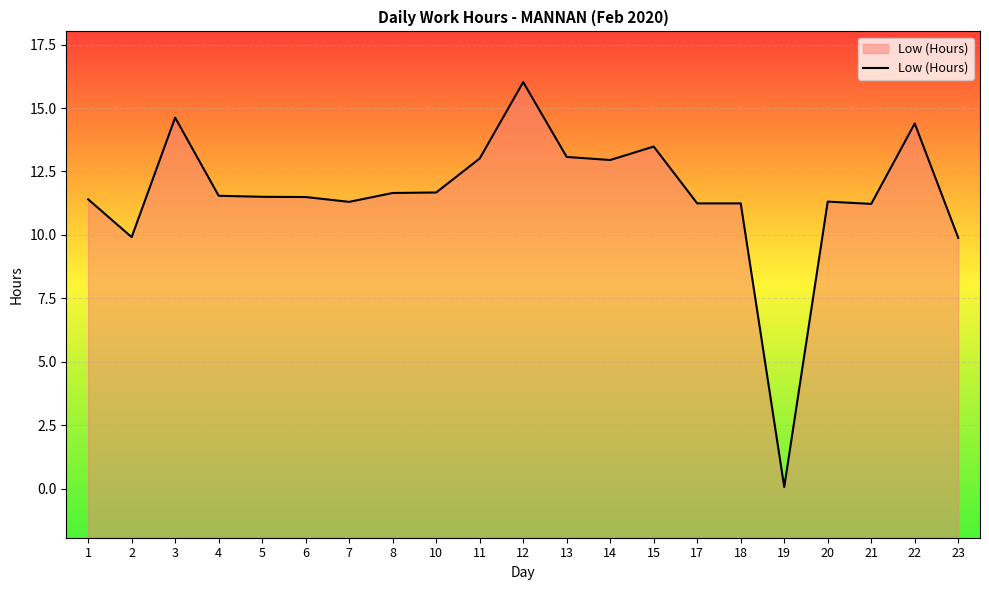

How many points are lower than both their immediate neighbors (excluding endpoints)?

5